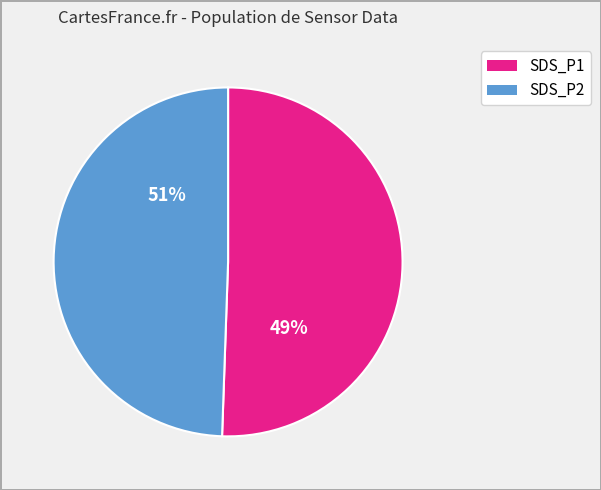

The 4 slice represents 1% of the pie. True or false?

False